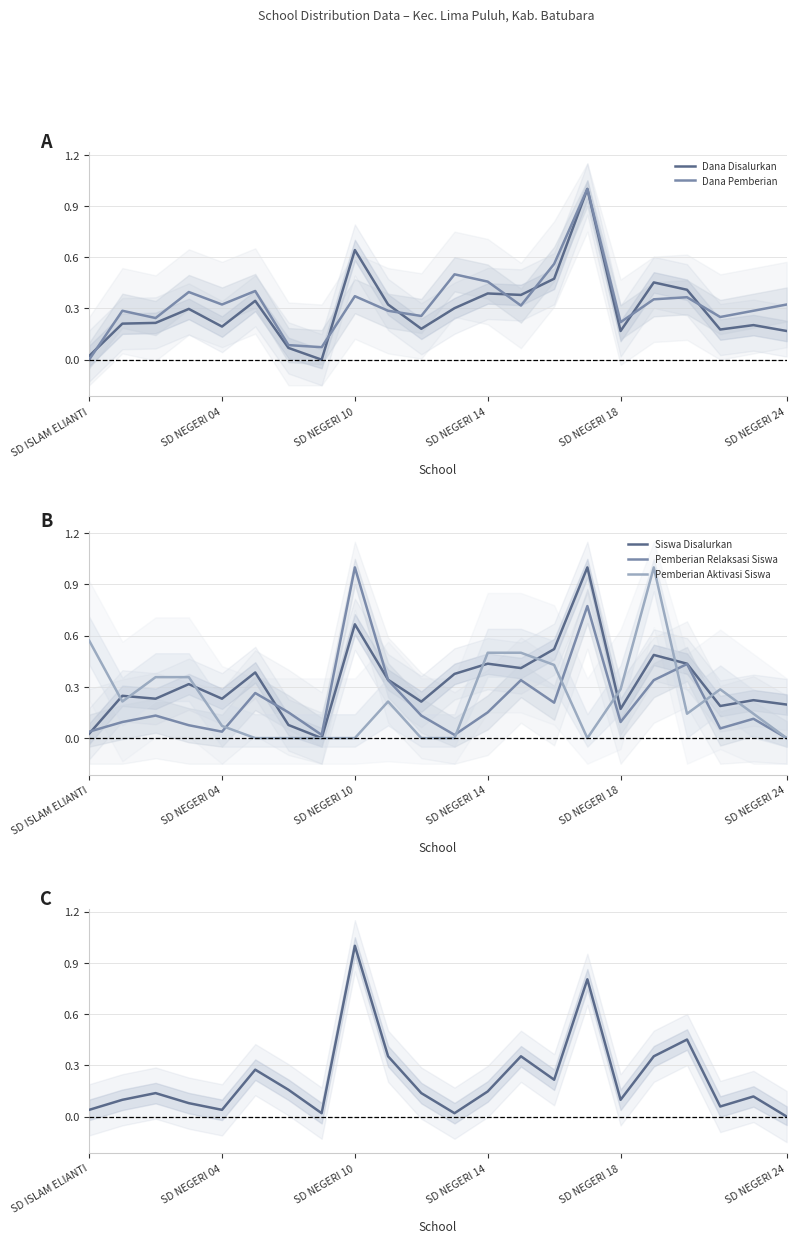

Rank the series by their maximum value, from lowest to highest.

Dana Disalurkan, Dana Pemberian, Siswa Disalurkan, Pemberian Relaksasi Siswa, Pemberian Aktivasi Siswa, Pemberian Relaksasi Dana